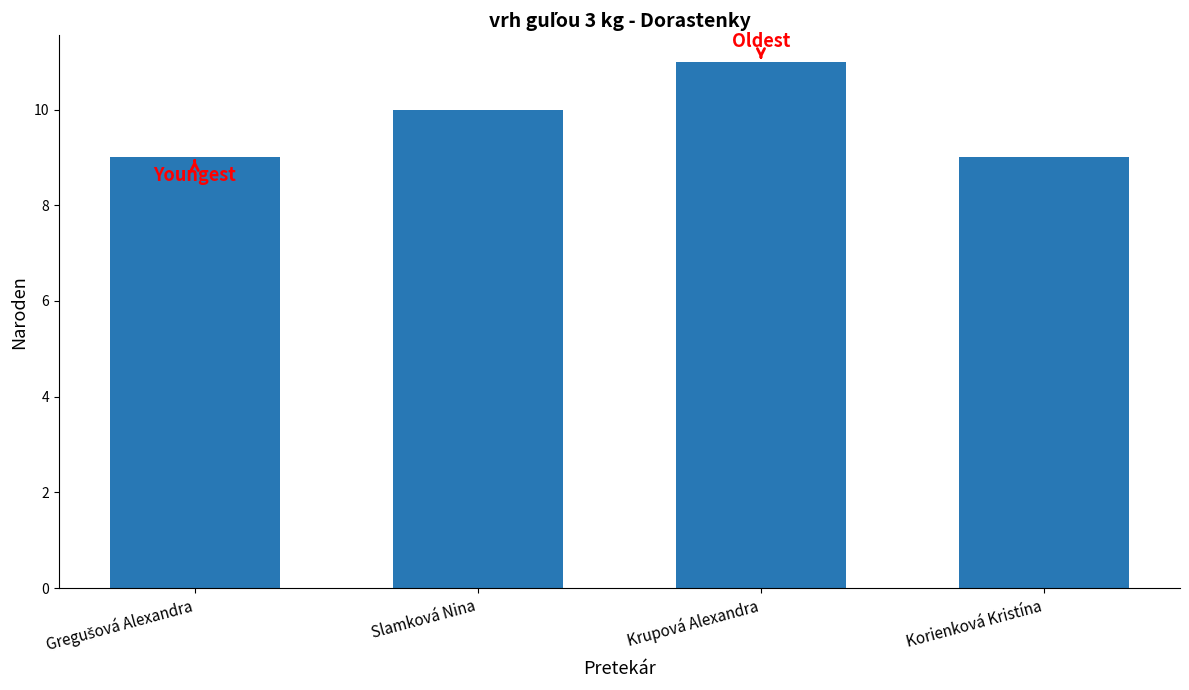

How many categories are shown in the chart?

4